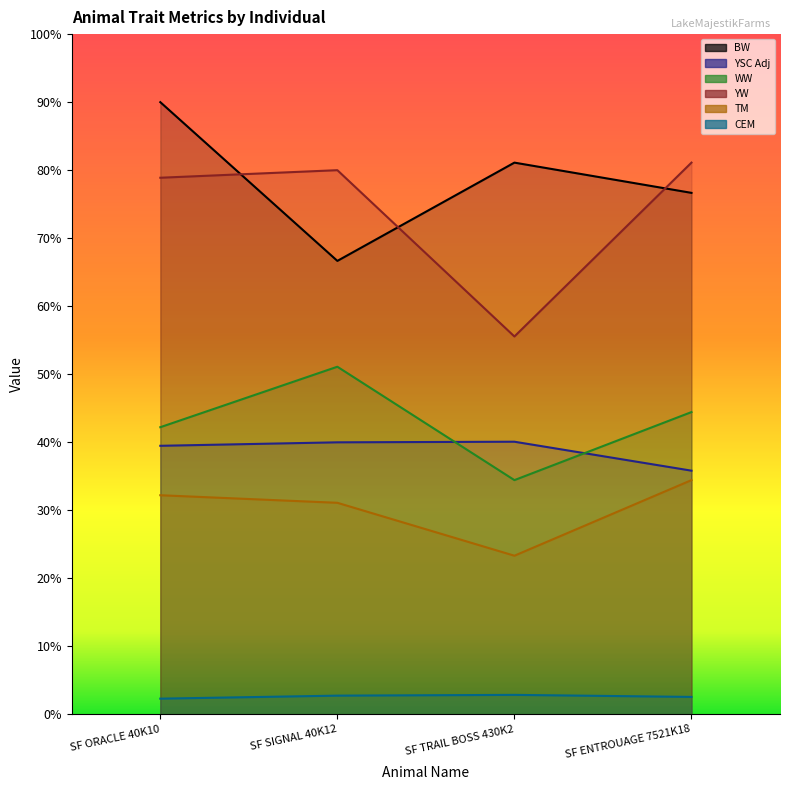

True or false: YSC Adj and BW intersect in this chart.

False